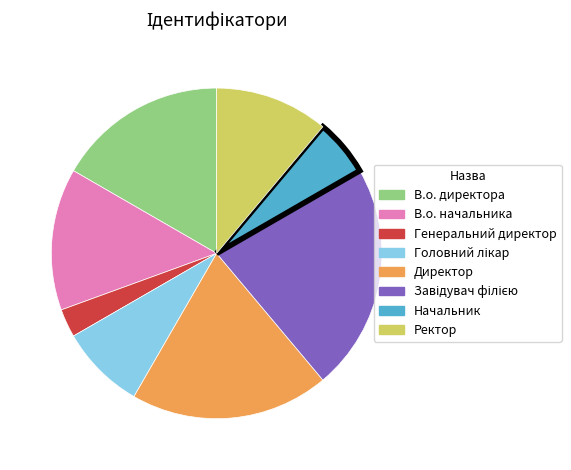

The В.о. начальника slice represents 14% of the pie. True or false?

True